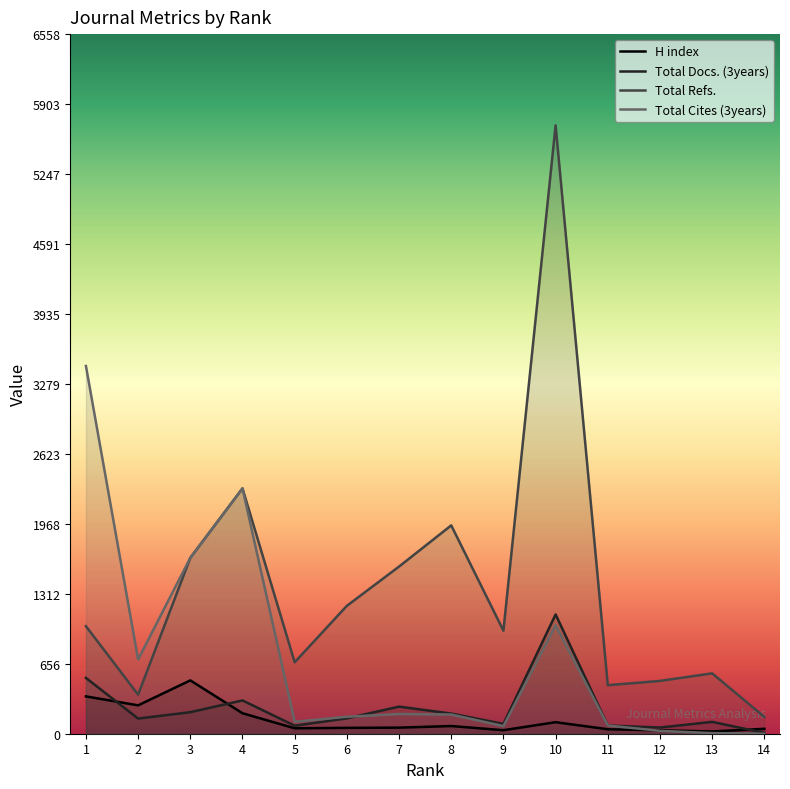

The H index series shows 51 at 5. True or false?

True